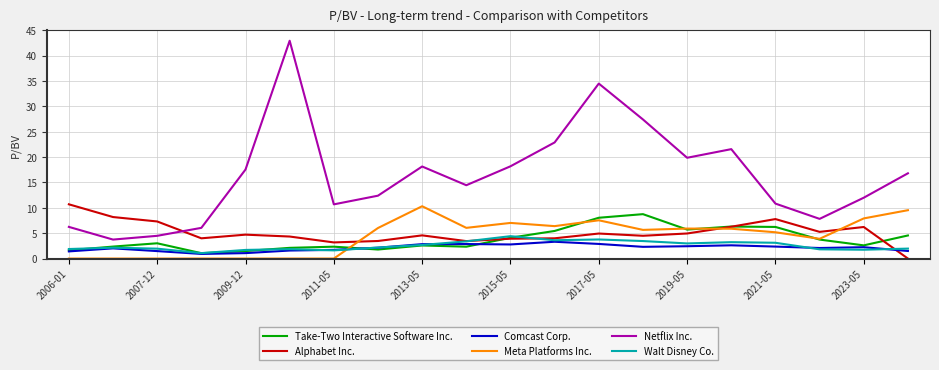

Which series has the largest total across all categories?

Netflix Inc.